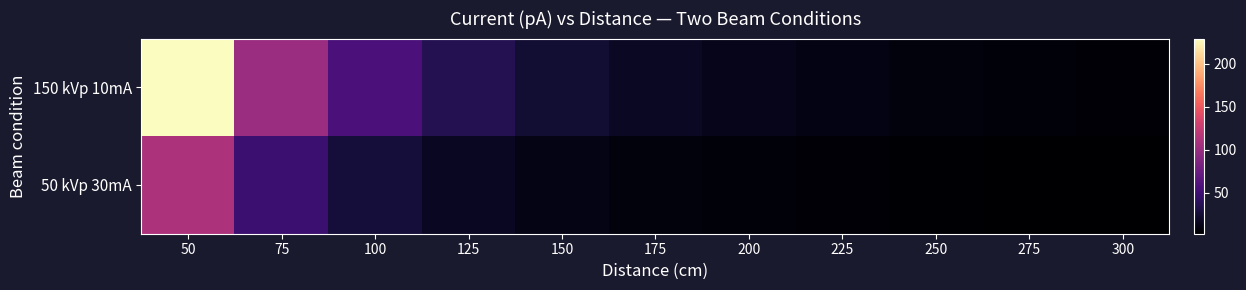

What is the smallest value displayed?

2.7